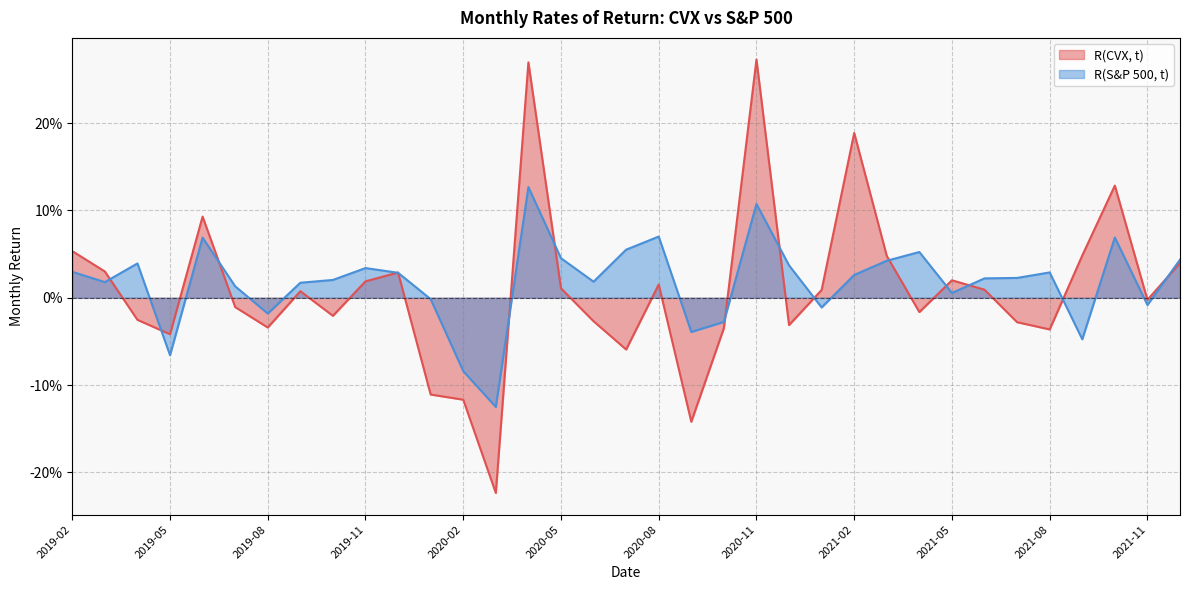

How many series are shown in this chart?

2